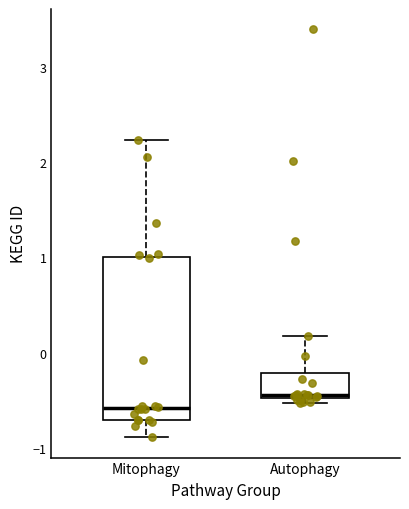

Which box has the highest median line?

Autophagy